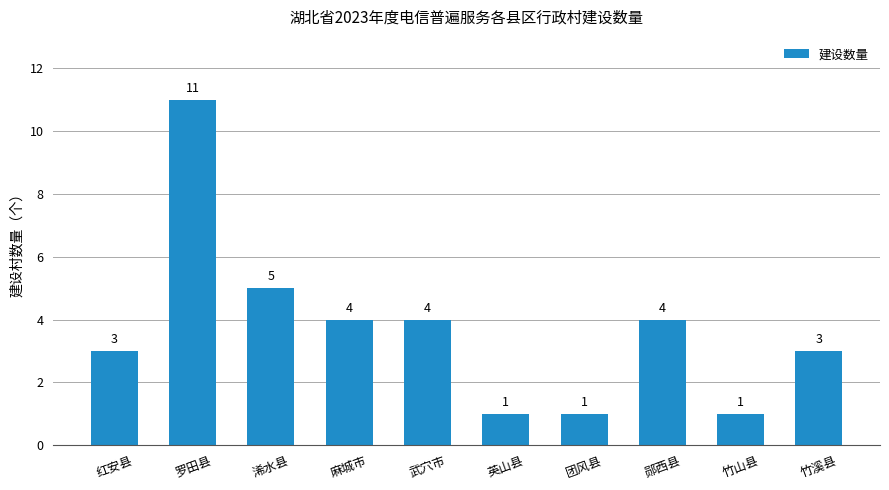

What is the difference between the values at 郧西县 and 罗田县?

7